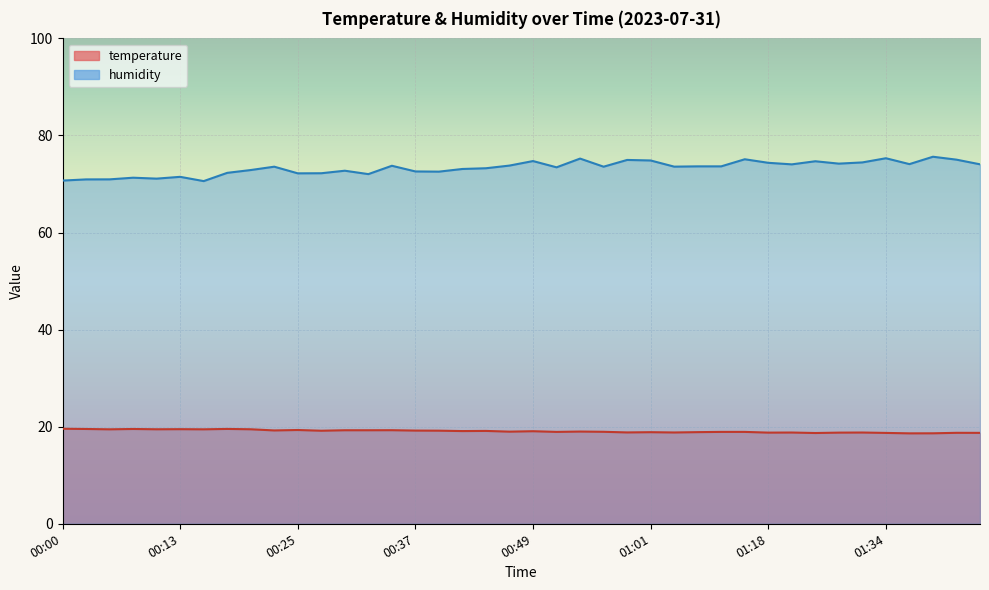

True or false: humidity has a value of 49.9 at 00:59.

False